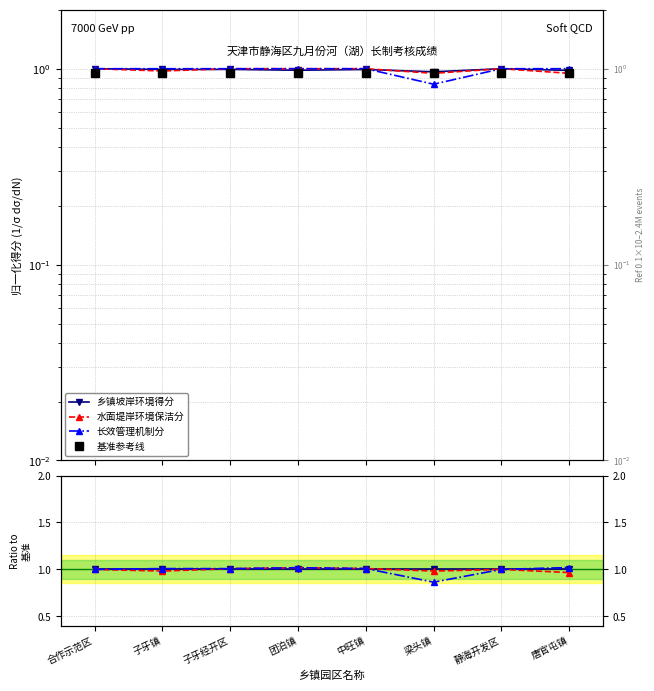

How many intersections are there between 水面堤岸环境保洁分 and 乡镇坡岸环境得分?

2